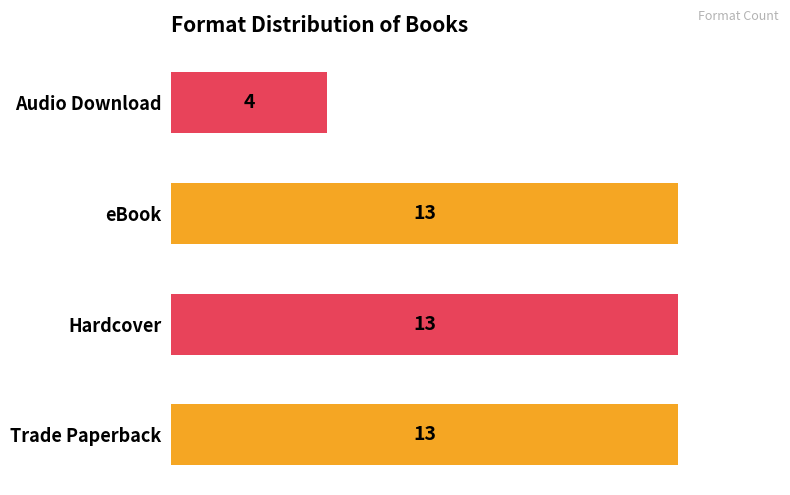

What is the average value?

11